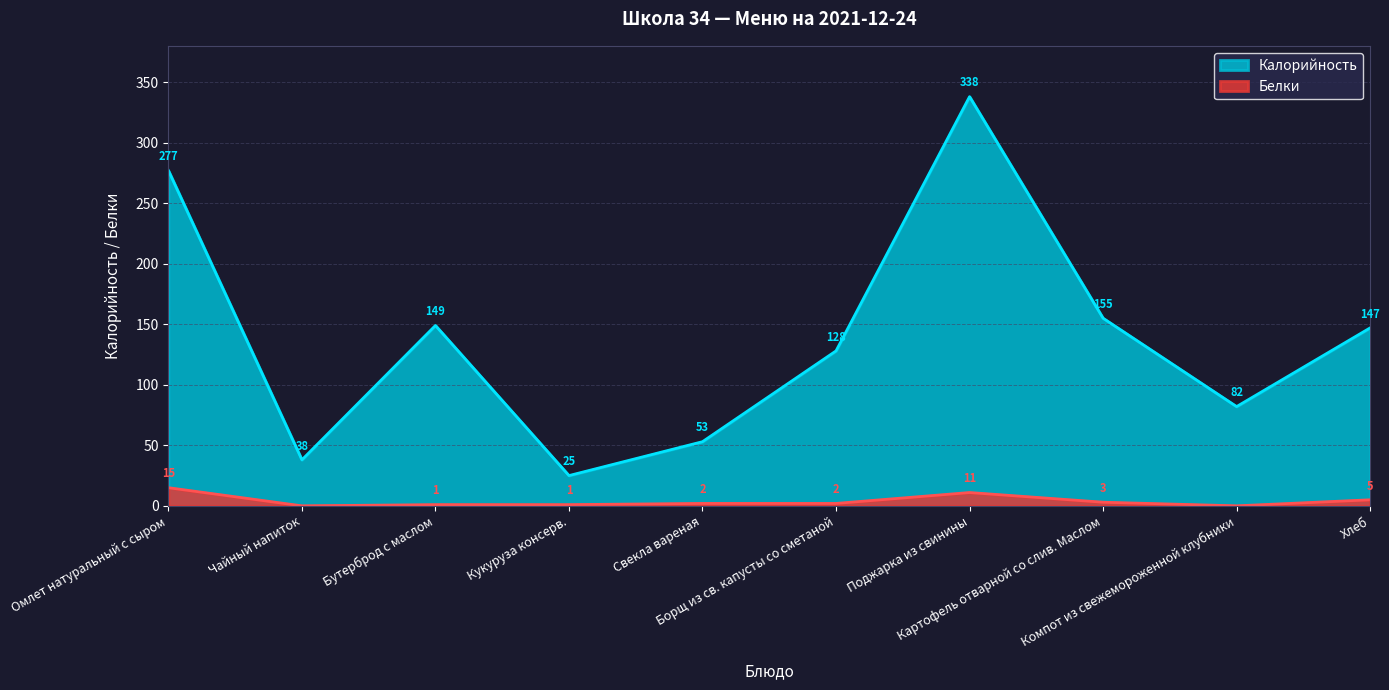

At which label is Калорийность closest to 181?

Картофель отварной со слив. Маслом